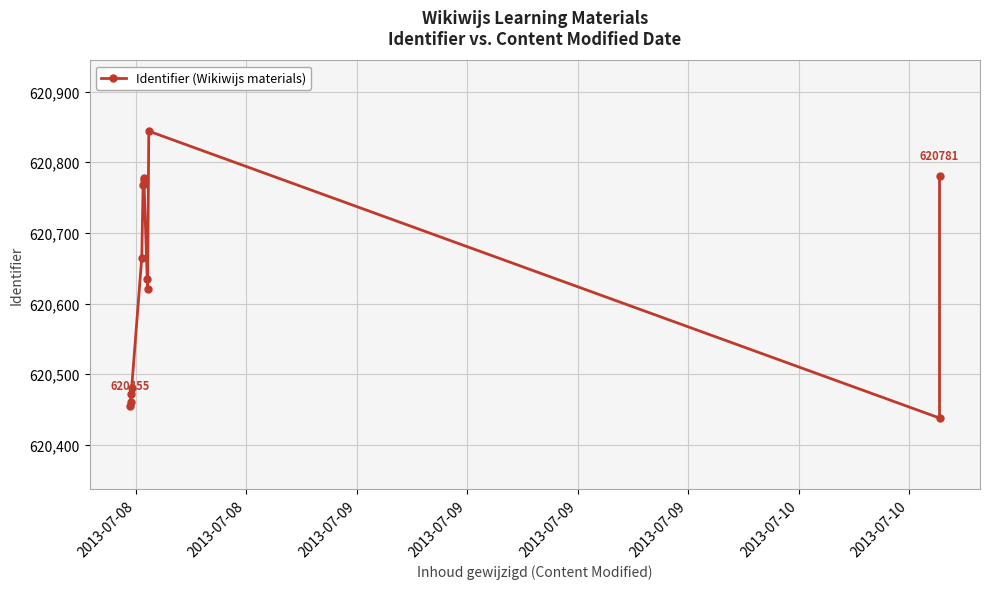

Is this an area chart (filled region under the line)?

No